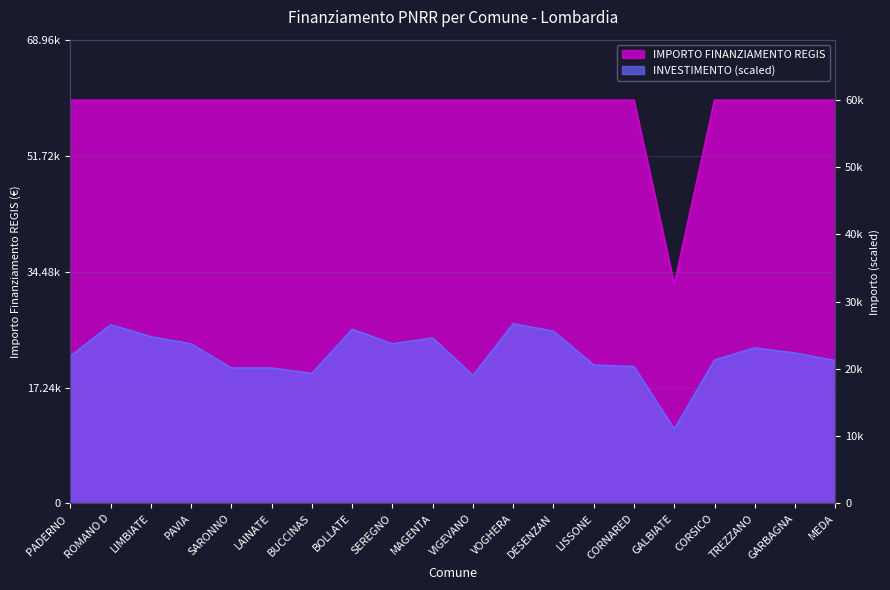

What is the maximum value shown in the chart?

59966